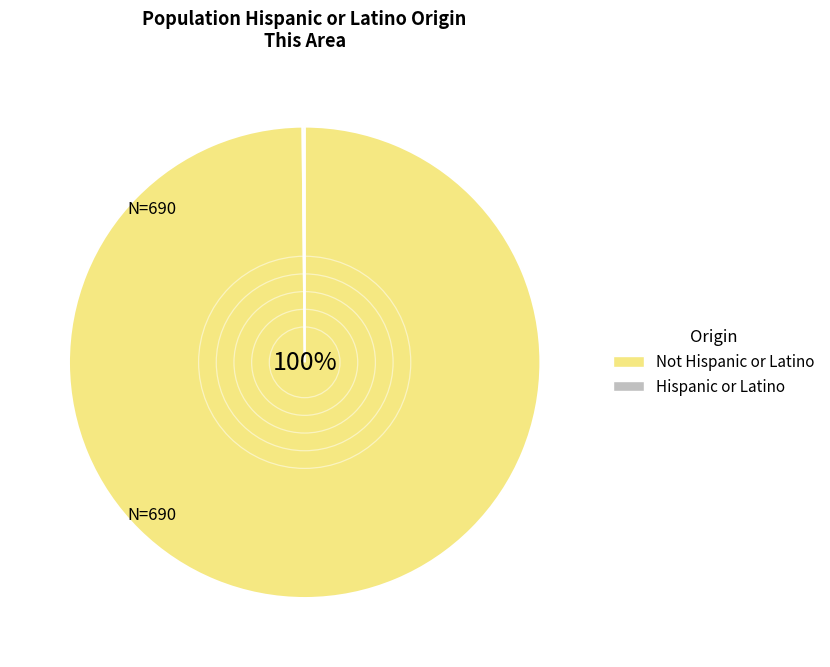

To the nearest percent, what is the average slice percentage?

50%